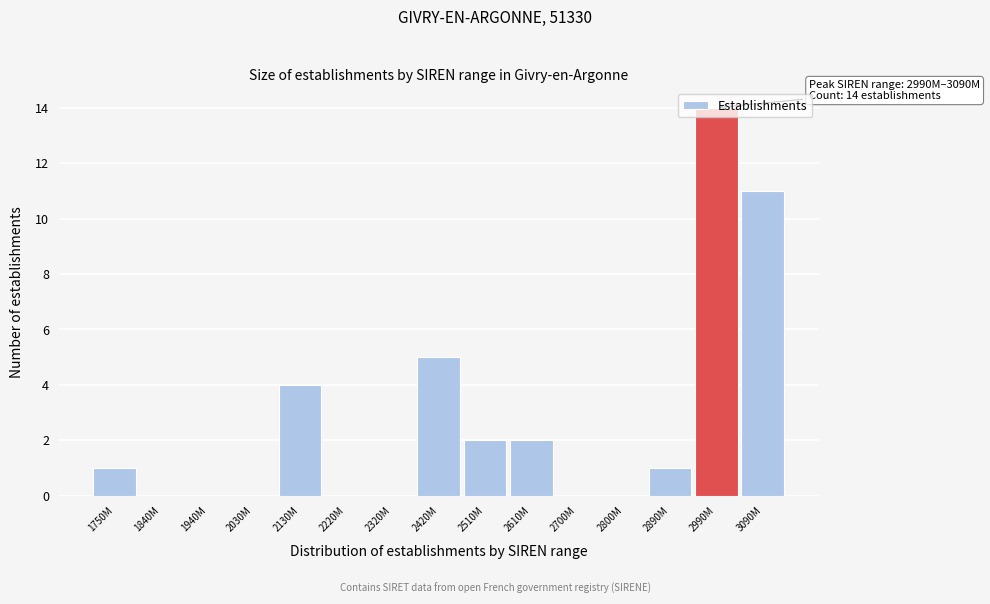

Between 2130M and 2890M, which is larger?

2130M